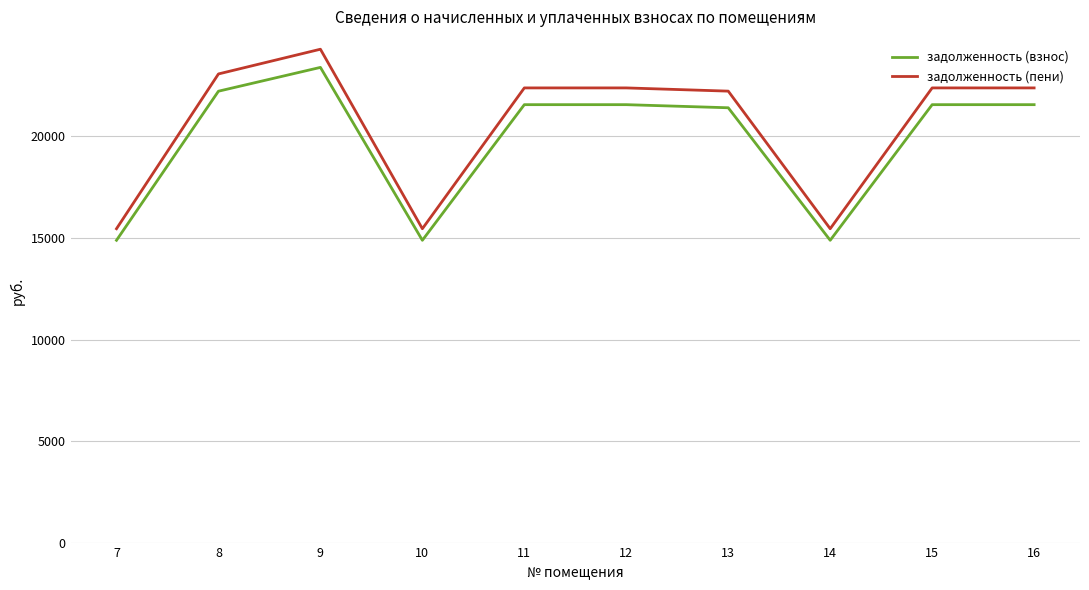

True or false: задолженность (пени) has a value of 15457.8 at 14.

True